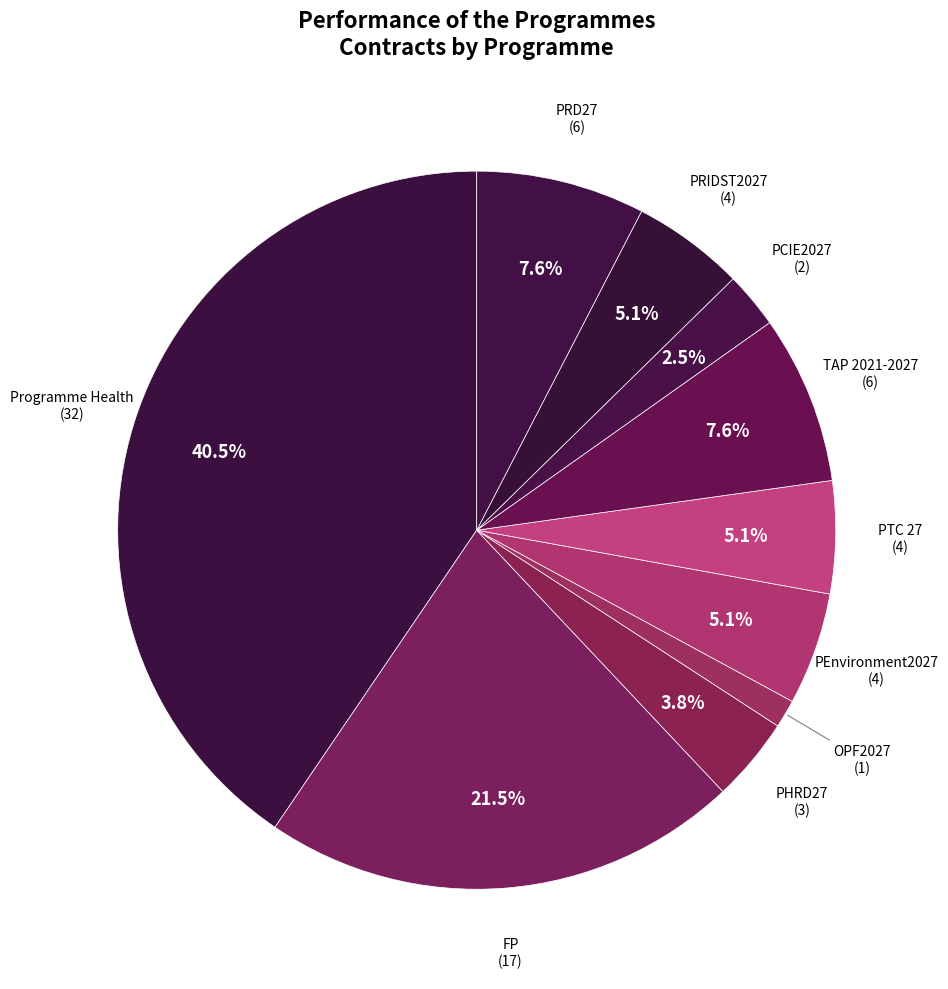

Does PRD27 represent more than half of the total?

No